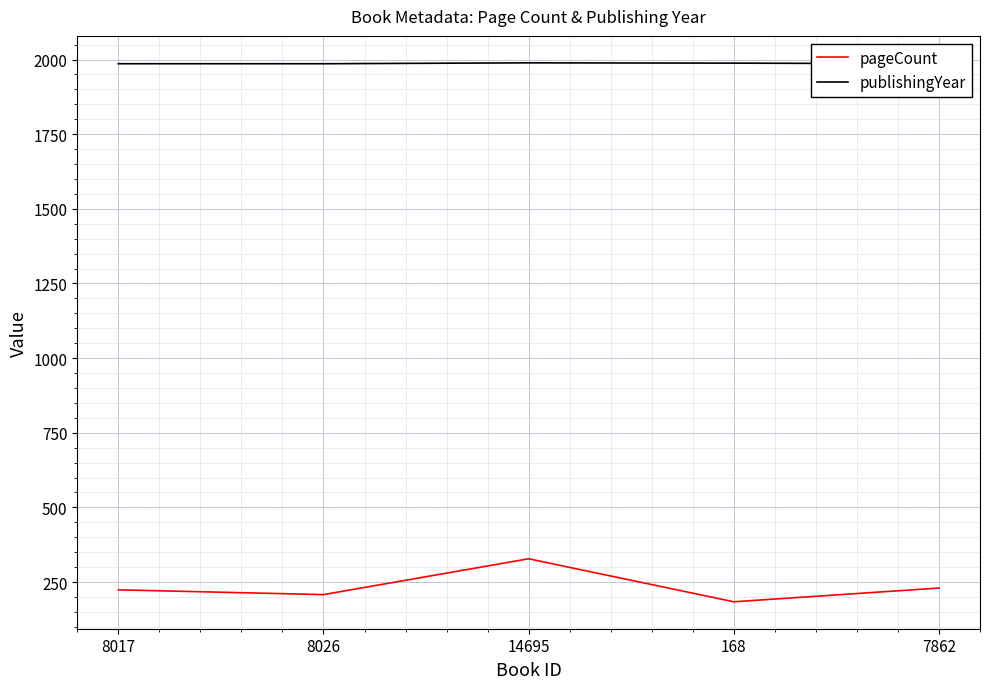

Between 168 and 8026, which is larger?

8026